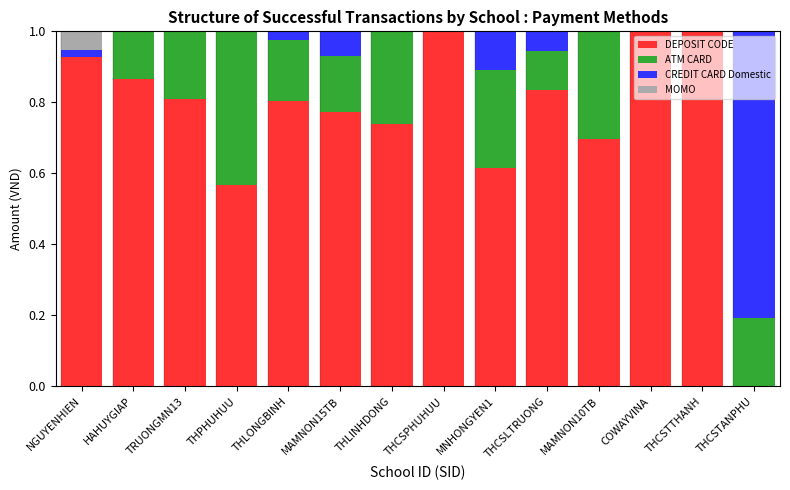

What is the total value across all series at THCSPHUHUU?

1.0